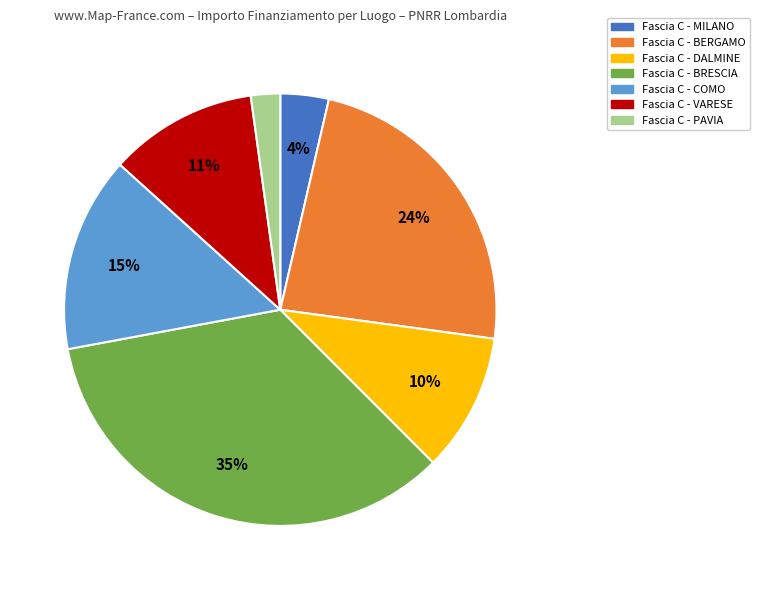

Which category has the biggest portion of the pie?

Fascia C - BRESCIA